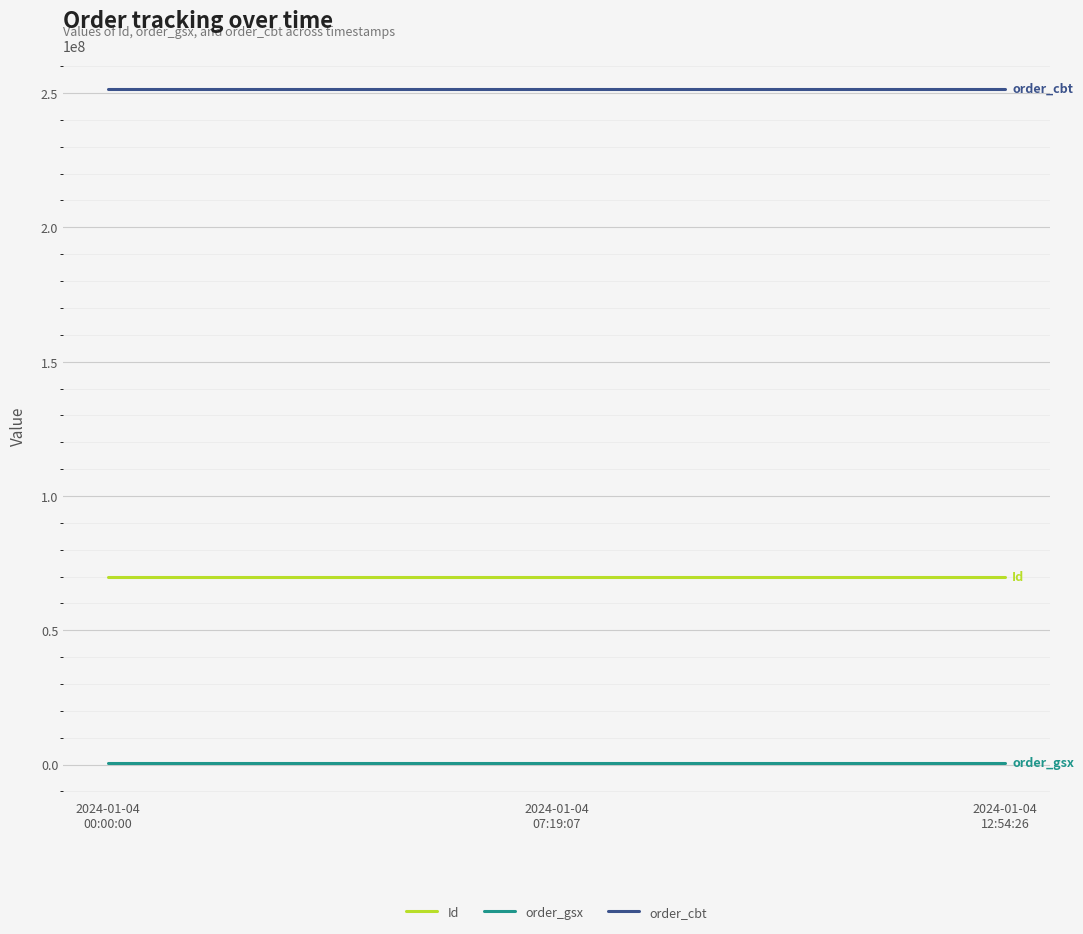

What is the difference between the maximum and minimum values in the Id series?

2